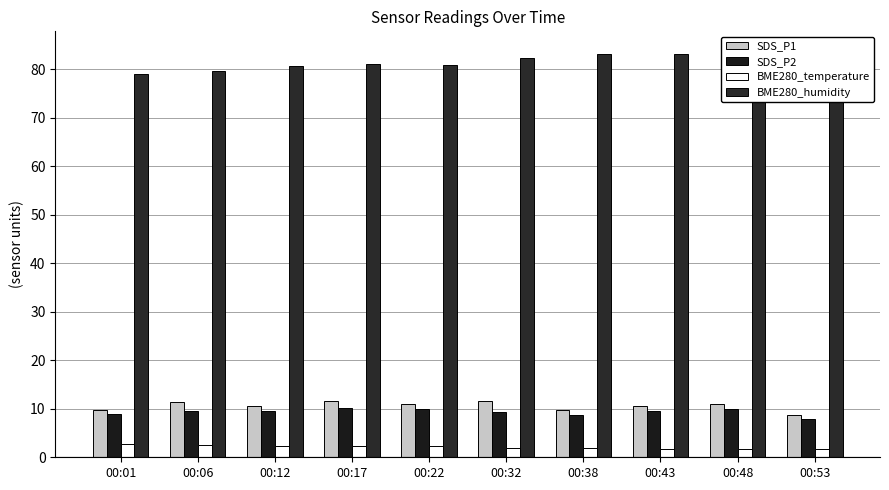

Does the chart contain any negative values?

No